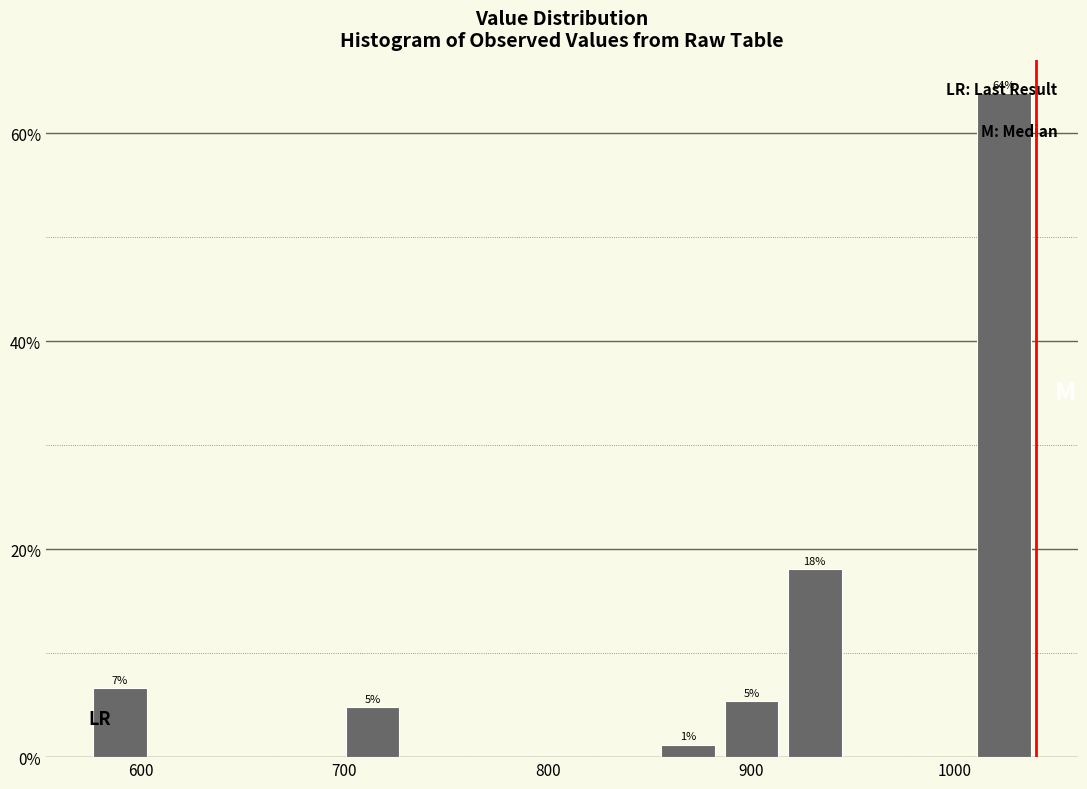

Read against the x-axis, roughly where is the centre of the tallest bar?

1020